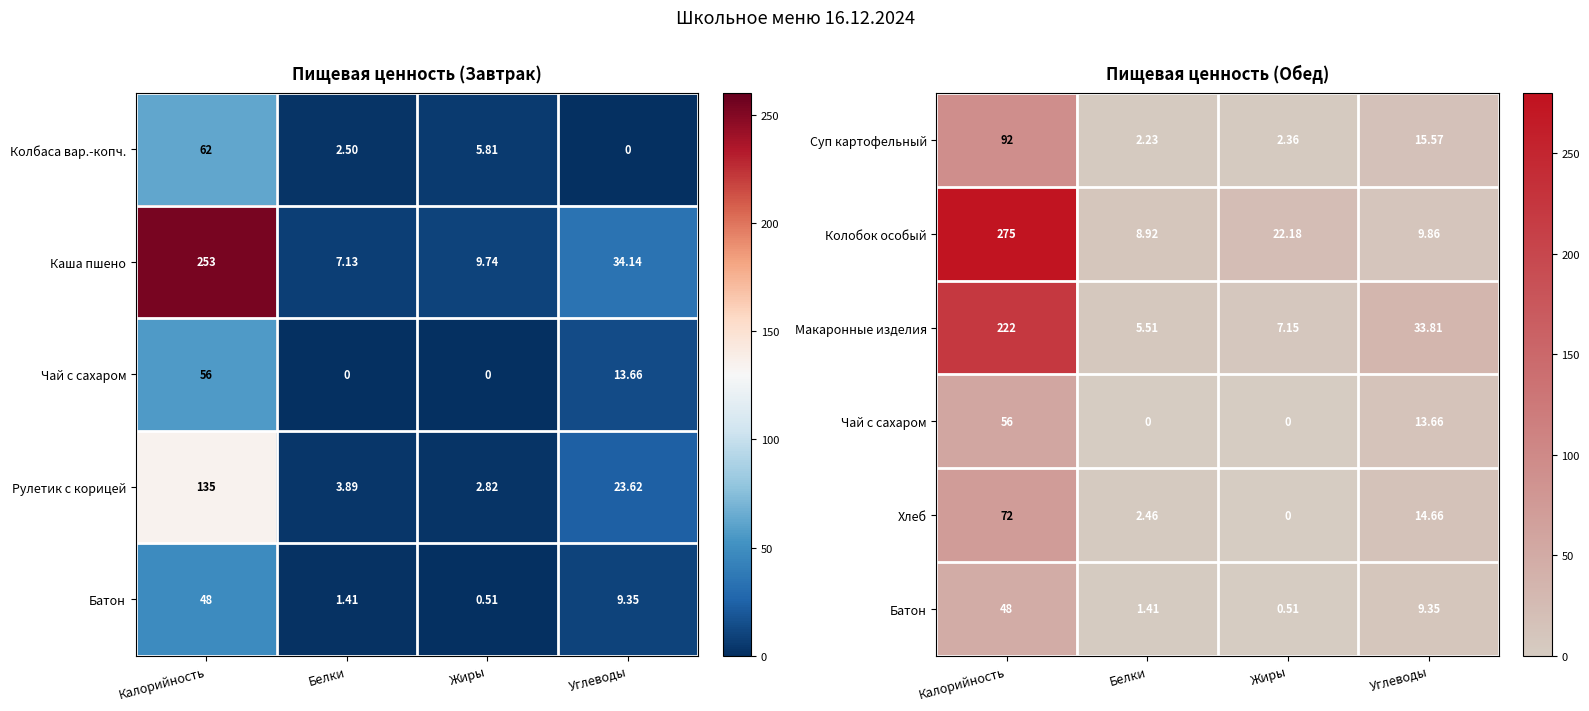

Is the value of Колобок особый at Калорийность greater than the value of Макаронные изделия at Белки?

Yes